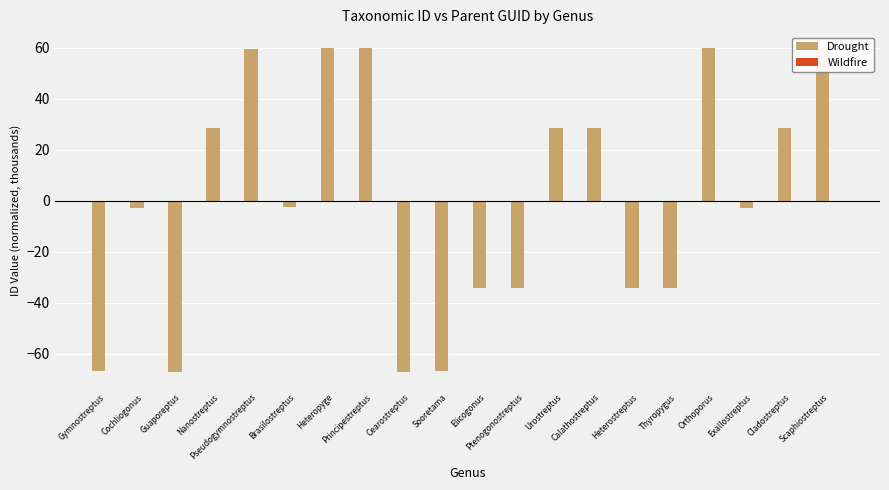

How many groups of bars are there?

20